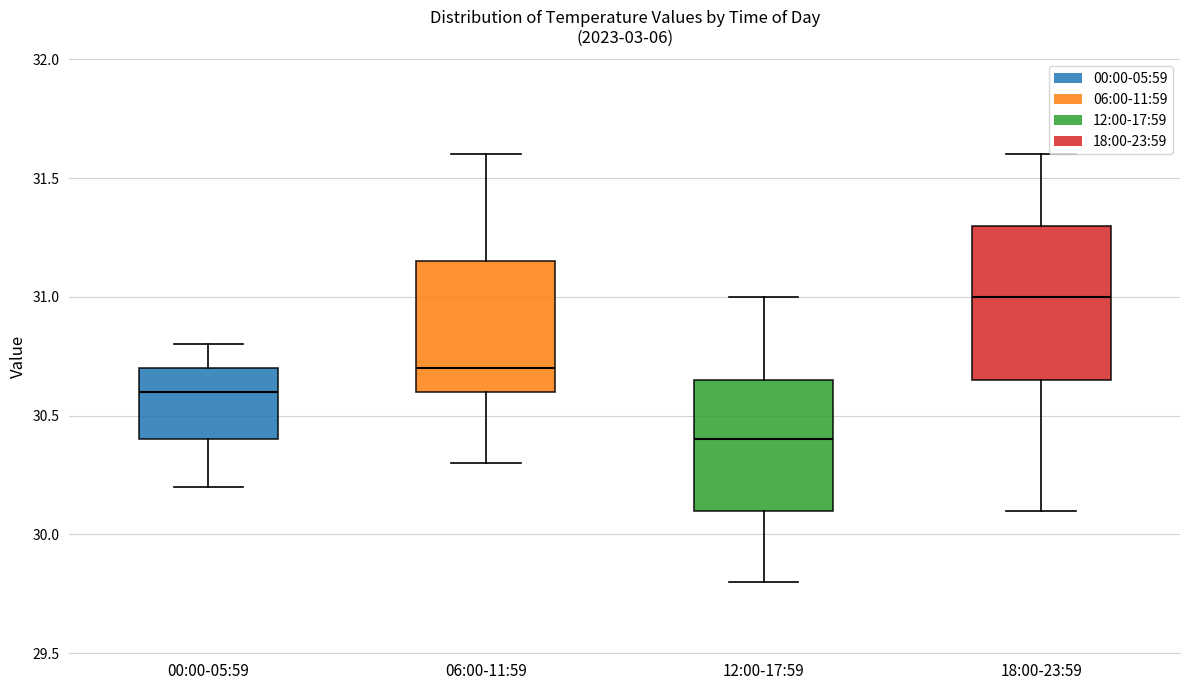

Reading left to right, read every box against the y-axis: the position of its median line, the range the box covers, and the ends of its whiskers. The values are not printed on the chart, so give them approximately, as read against the axis.

00:00-05:59: median 30.60, box 30.40 to 30.70, whiskers 30.20 to 30.80
06:00-11:59: median 30.70, box 30.60 to 31.15, whiskers 30.30 to 31.60
12:00-17:59: median 30.40, box 30.10 to 30.65, whiskers 29.80 to 31.00
18:00-23:59: median 31.00, box 30.65 to 31.30, whiskers 30.10 to 31.60